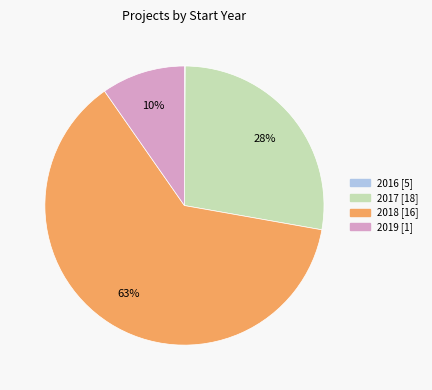

Is there a majority slice in this chart?

Yes